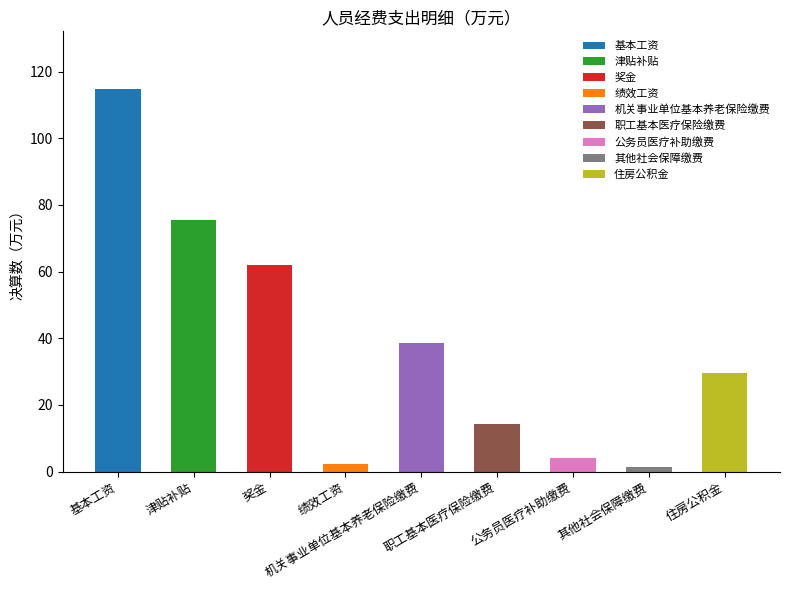

What is the greatest value displayed?

114.9